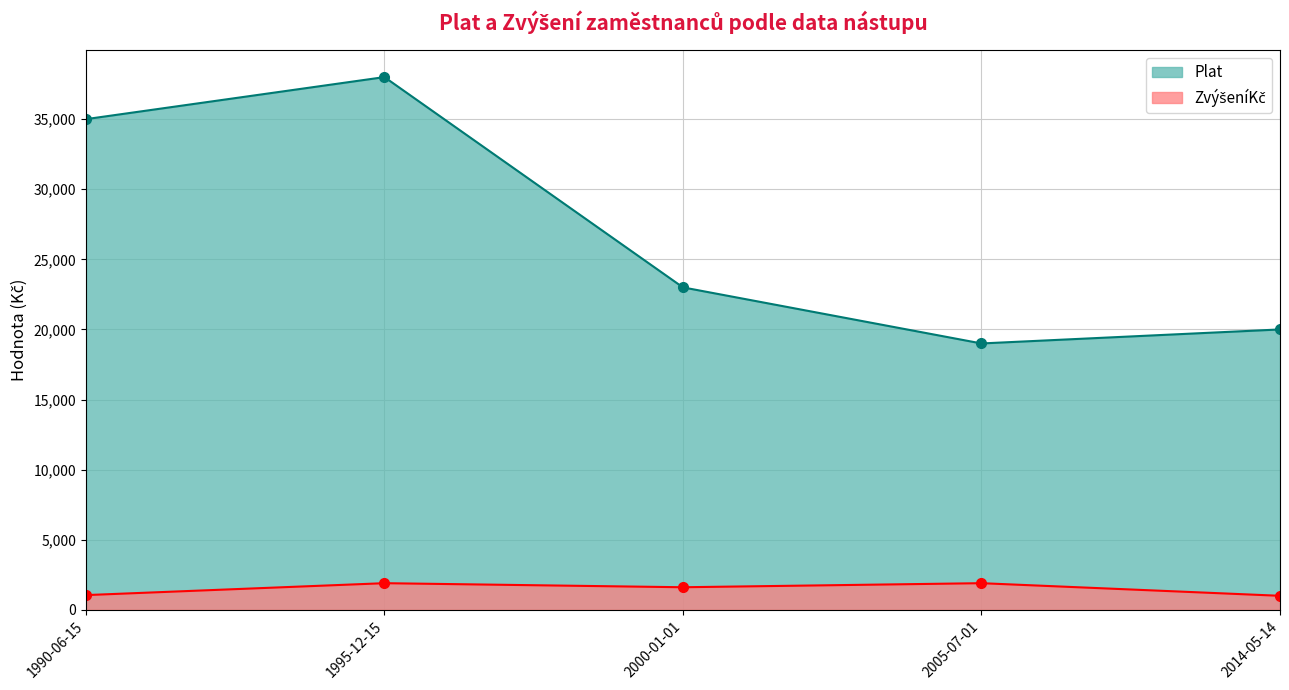

Reading left to right, what are all the values shown in this chart?

35000	38000	23000	19000	20000